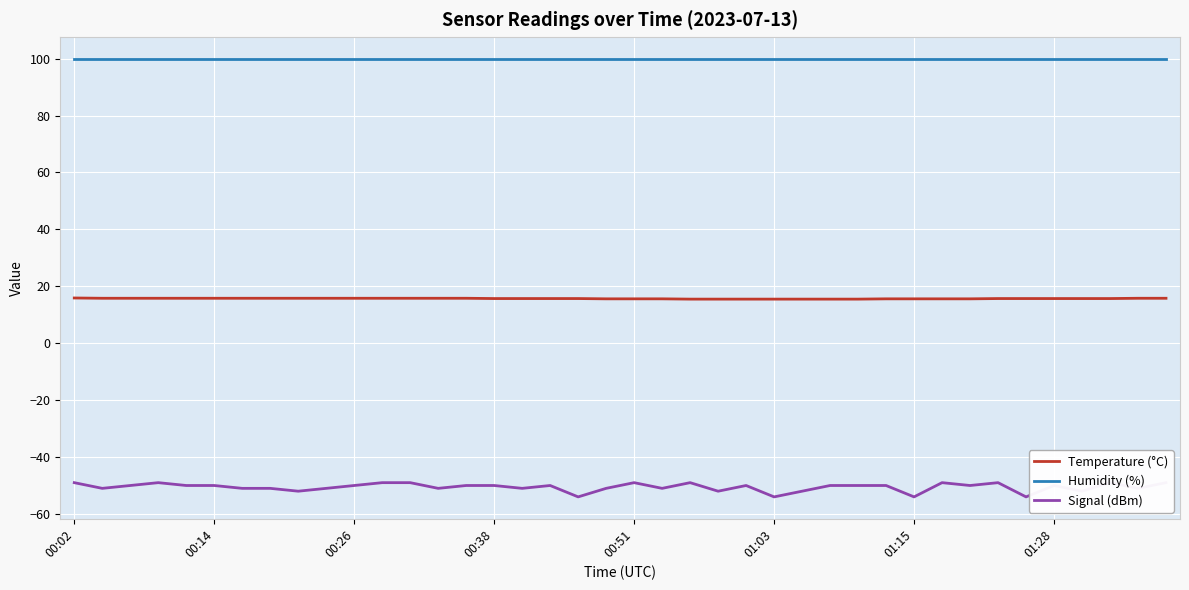

Rank the series by their maximum value, from lowest to highest.

Signal (dBm), Temperature (°C), Humidity (%)